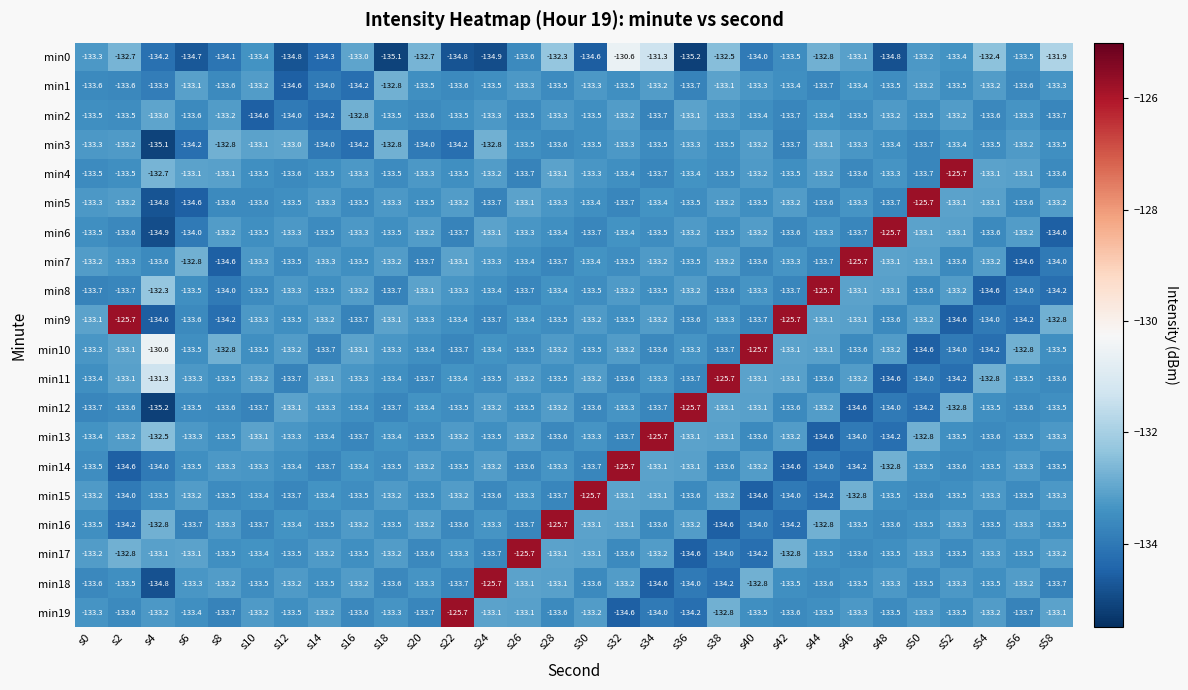

What is the difference between the maximum and minimum values in the min11 series?

8.9